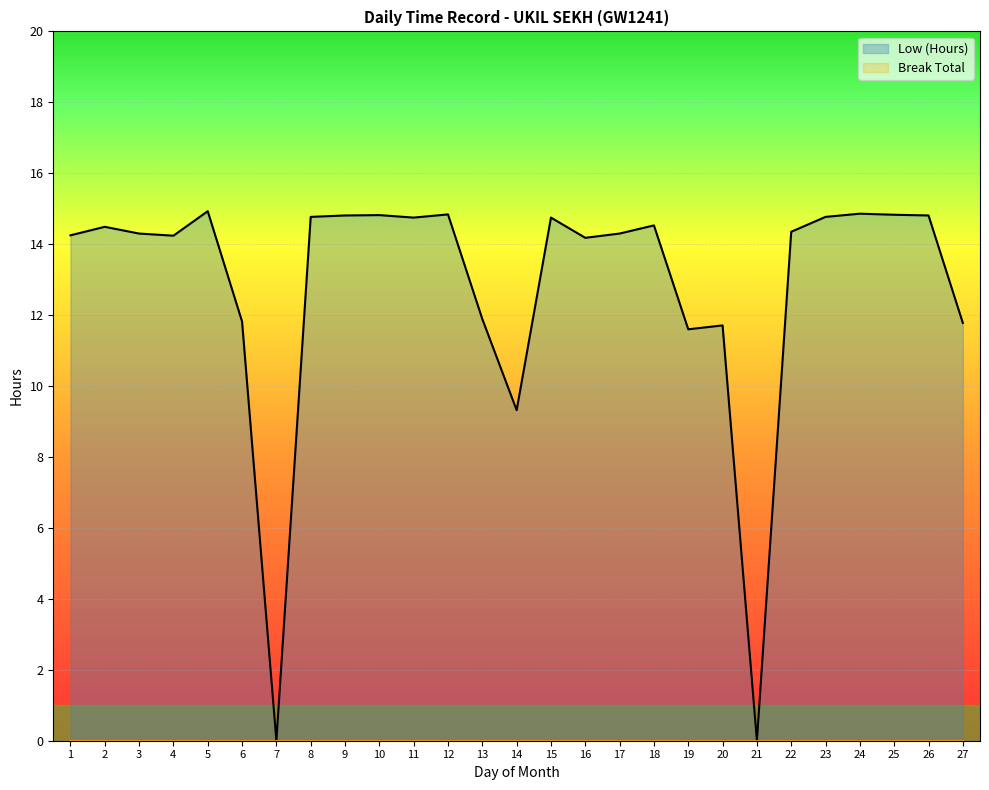

What is the change in value from 5 to 23?

-0.2